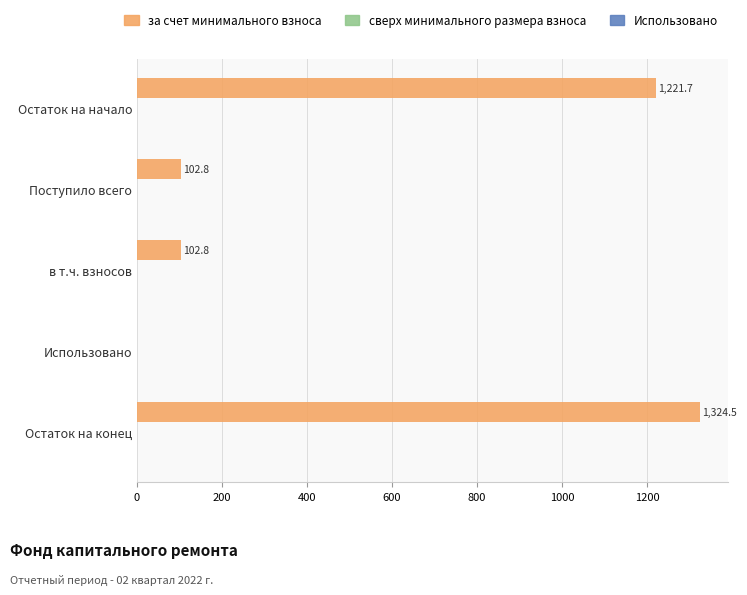

Approximately how many times larger is the value at Остаток на начало compared to в т.ч. взносов?

11.9